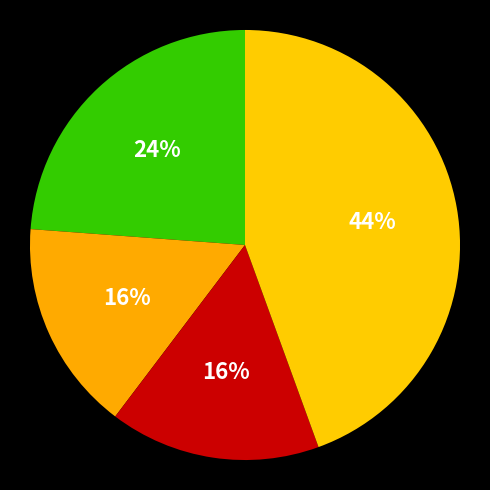

How many segments does this pie chart have?

4